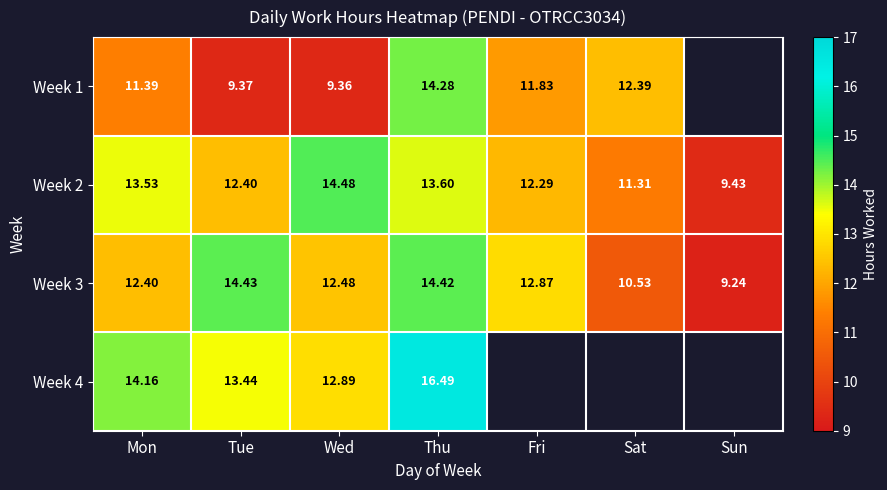

Is it true that Week 1 equals 5.8 at Thu?

False